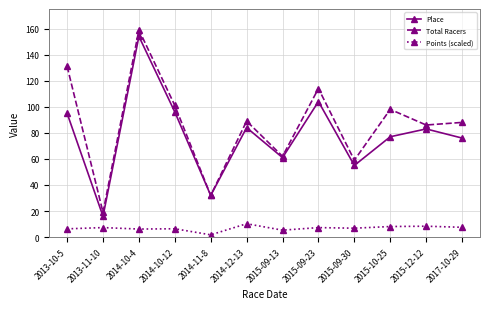

At how many categories does at least one series exceed 1?

12